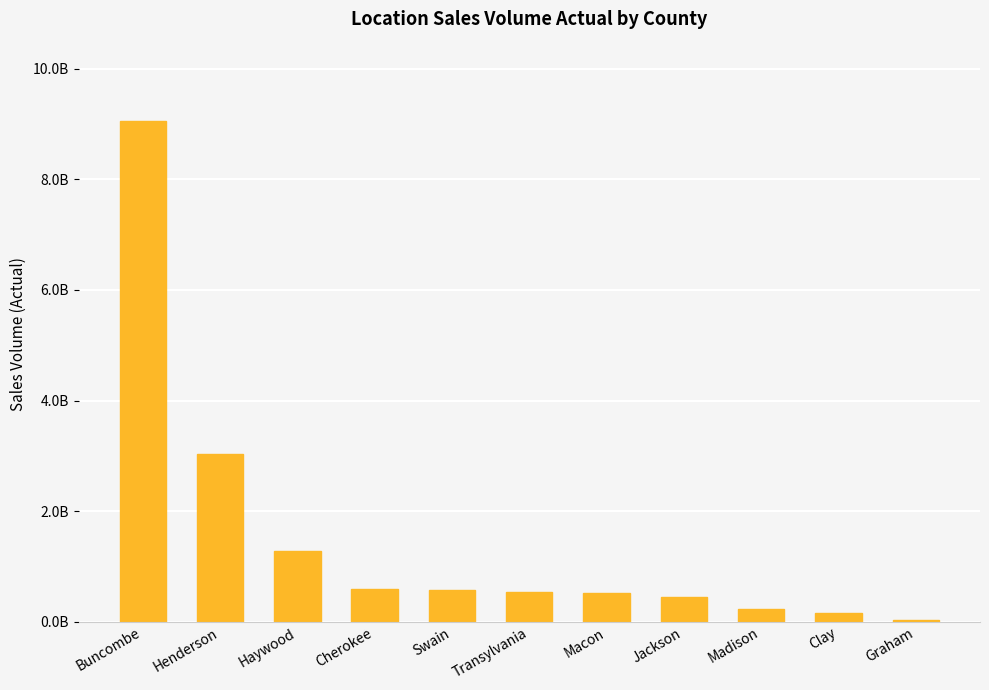

How many bars are there in total?

11